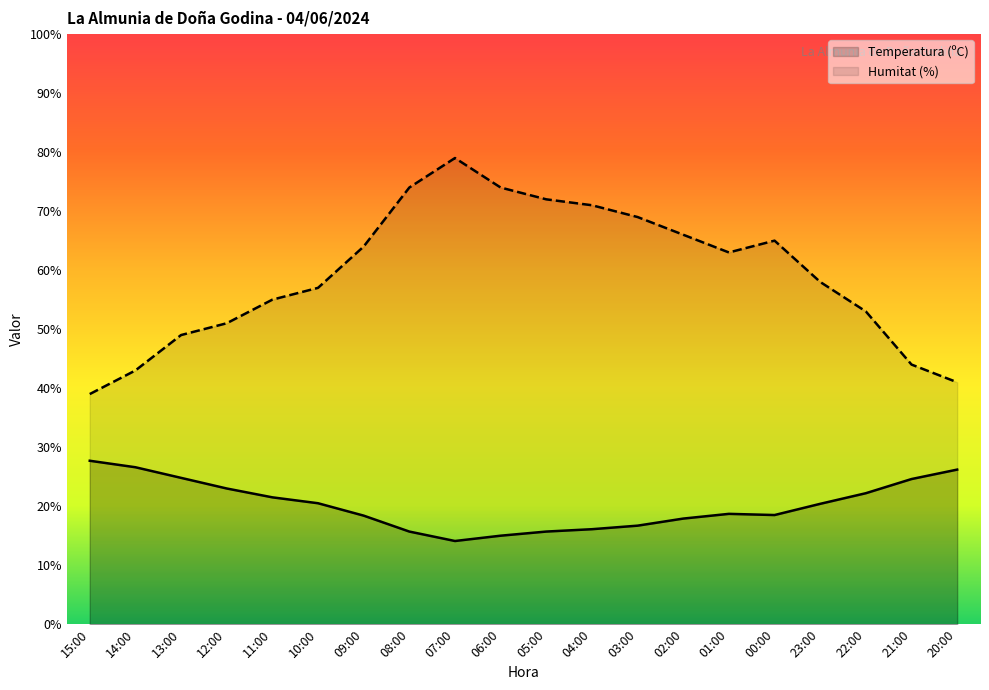

Count the number of categories in the chart.

20